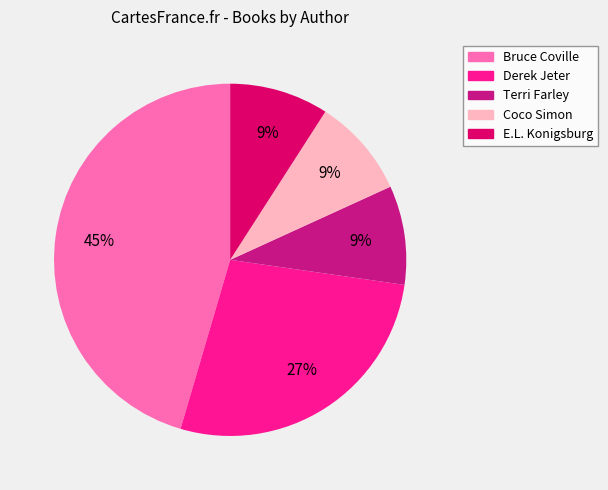

To the nearest percent, what is the average slice percentage?

20%